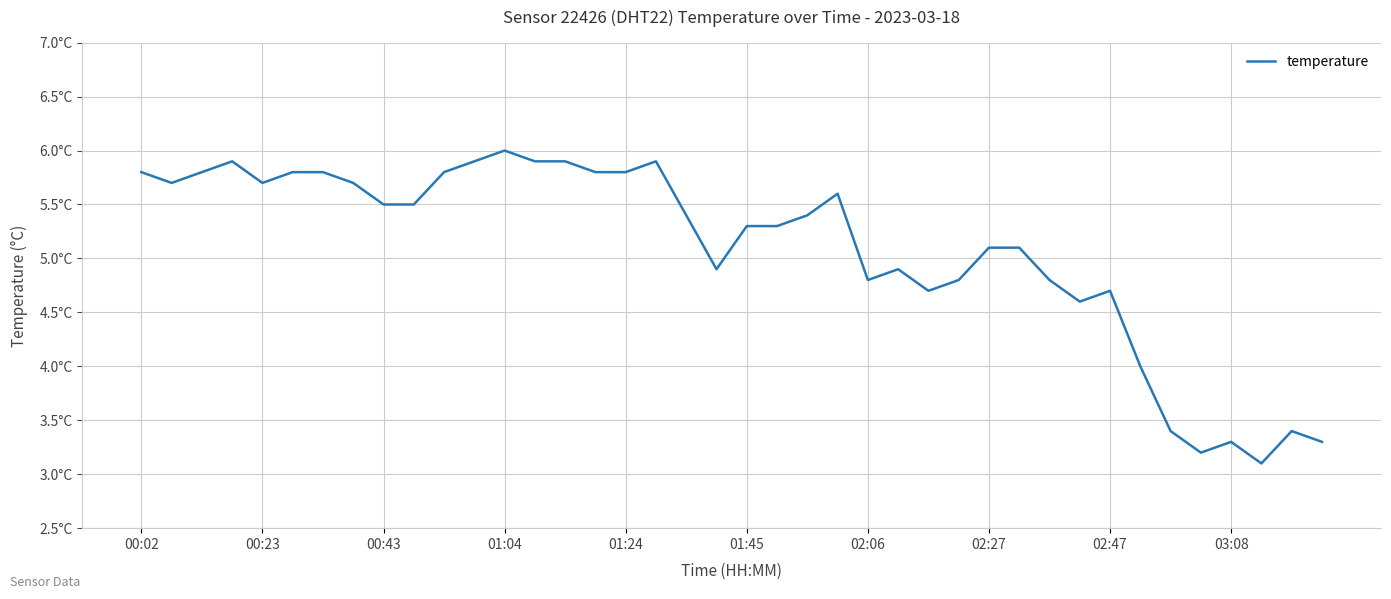

Reading left to right, transcribe all the data shown in this chart.

5.8	5.7	5.8	5.9	5.7	5.8	5.8	5.7	5.5	5.5	5.8	5.9	6.0	5.9	5.9	5.8	5.8	5.9	5.4	4.9	5.3	5.3	5.4	5.6	4.8	4.9	4.7	4.8	5.1	5.1	4.8	4.6	4.7	4.0	3.4	3.2	3.3	3.1	3.4	3.3